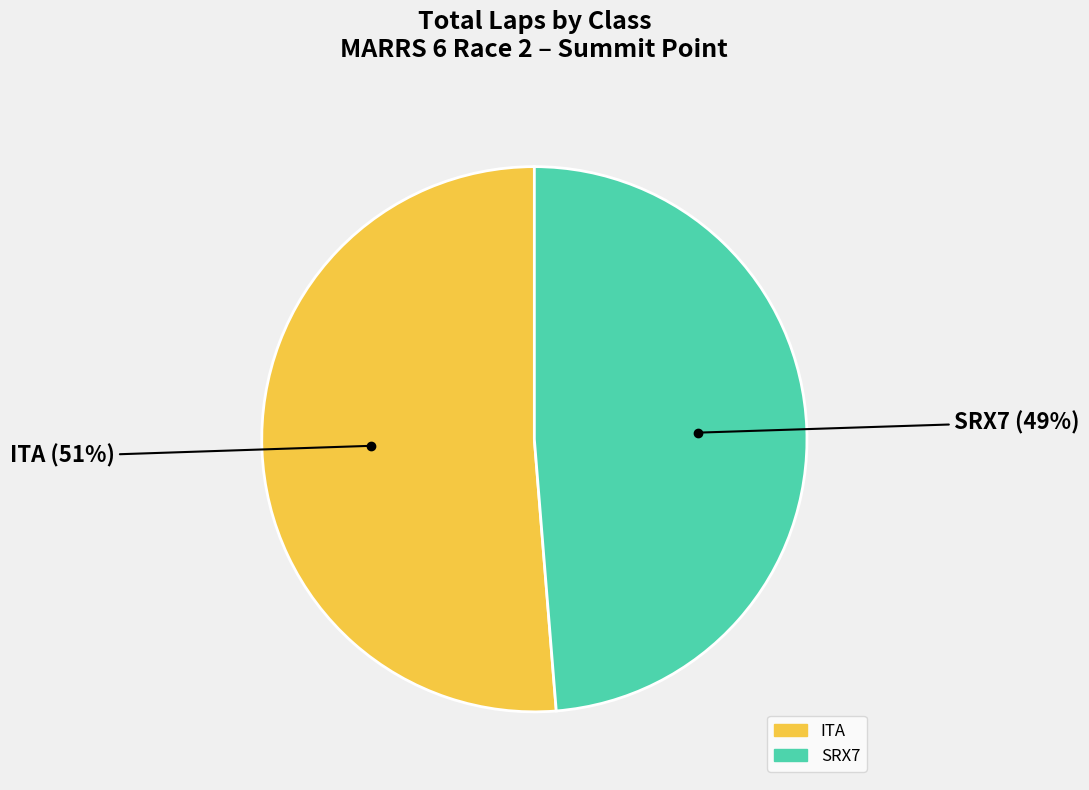

Between SRX7 and ITA, which is larger?

ITA